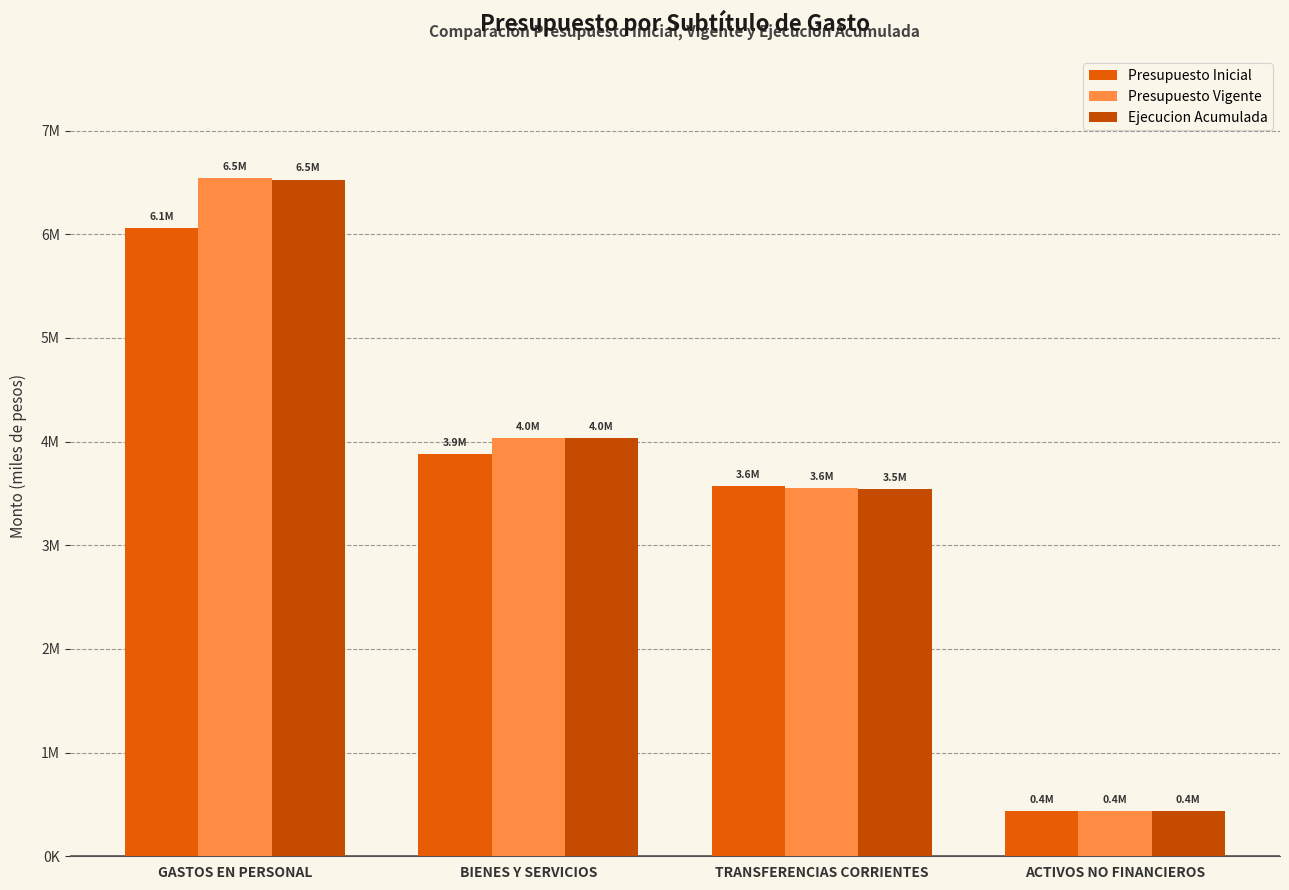

Are the bars grouped side by side (vs. stacked)?

Yes